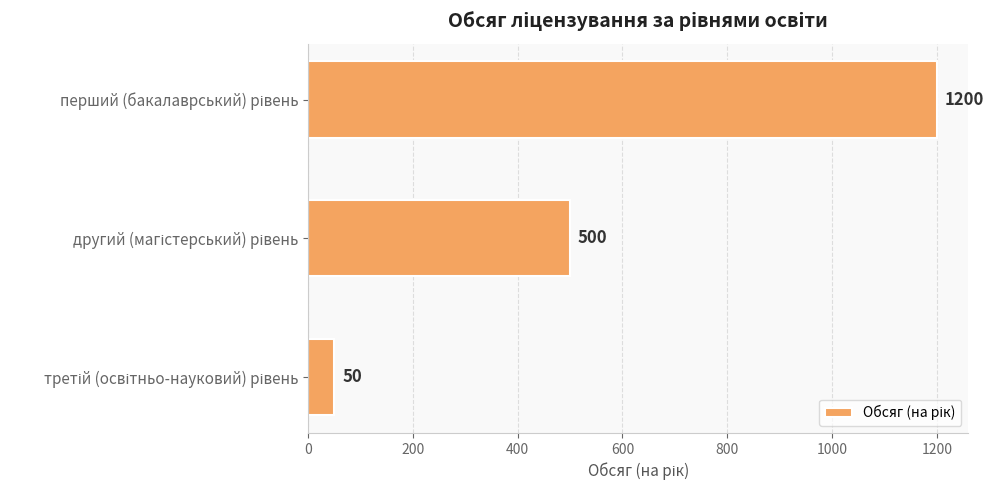

Count the number of categories in the chart.

3